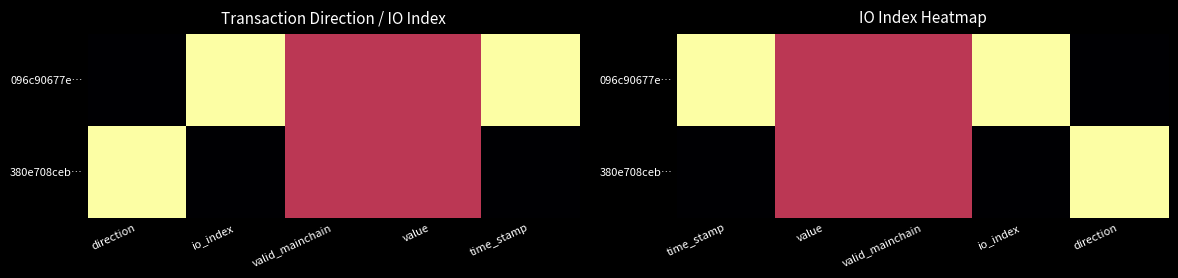

What is the total value across all series at time_stamp?

1.0